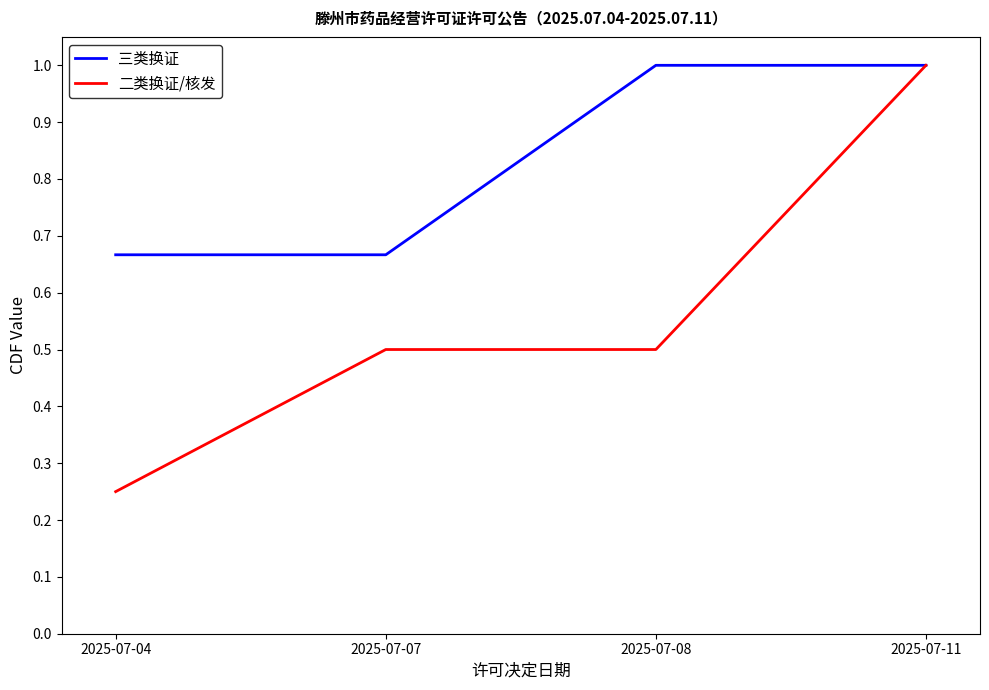

What is the spread (max minus min) of values at 2025-07-08?

0.5